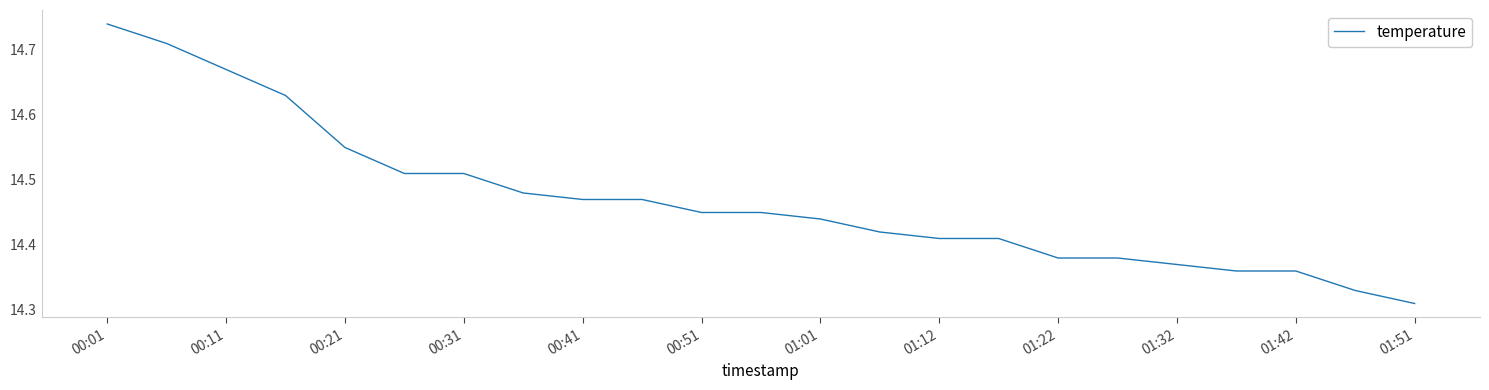

Count the values in the range 14 to 15.

23